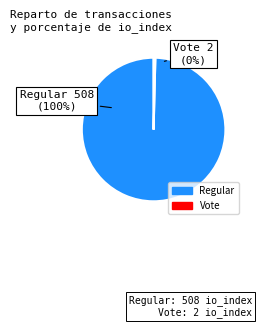

Does Regular account for over 50% of the chart?

Yes